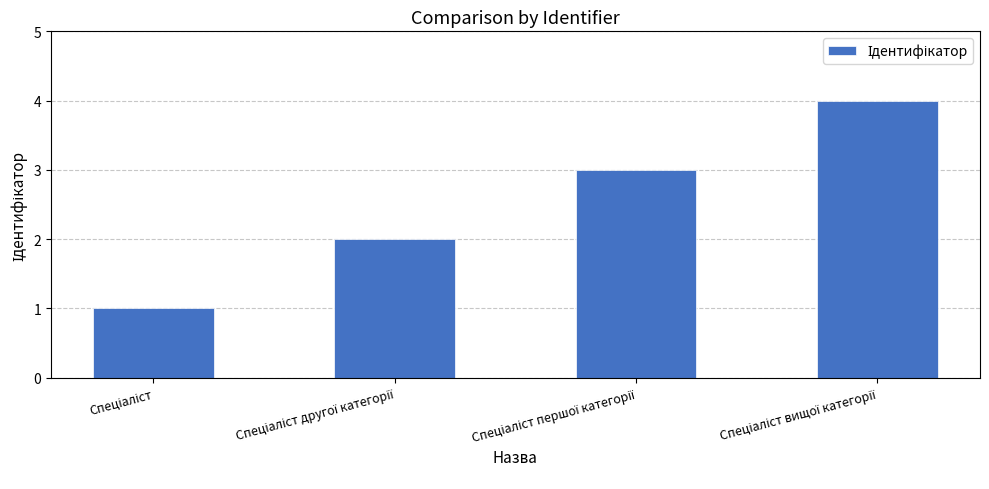

What is the maximum value shown in the chart?

4